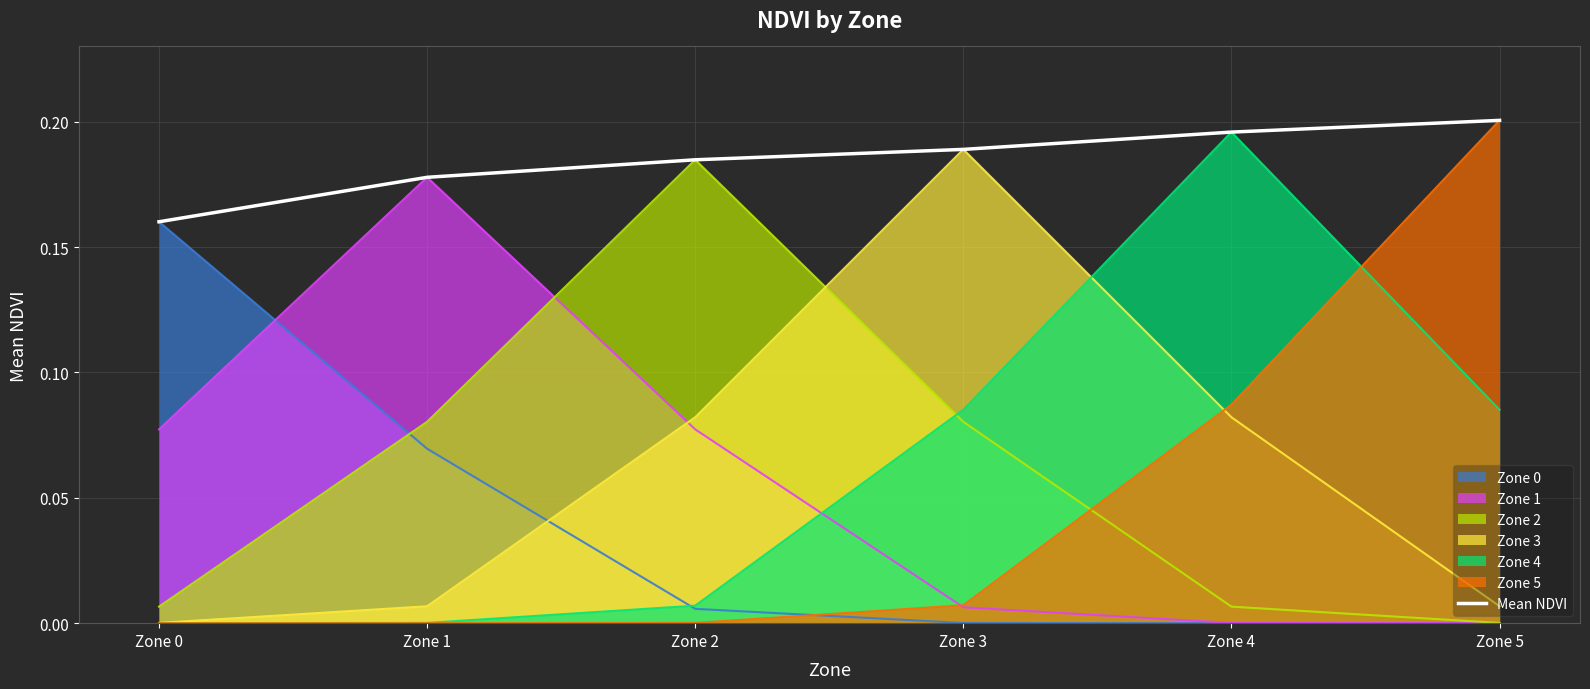

At which category does the chart reach its peak across all series?

Zone 5